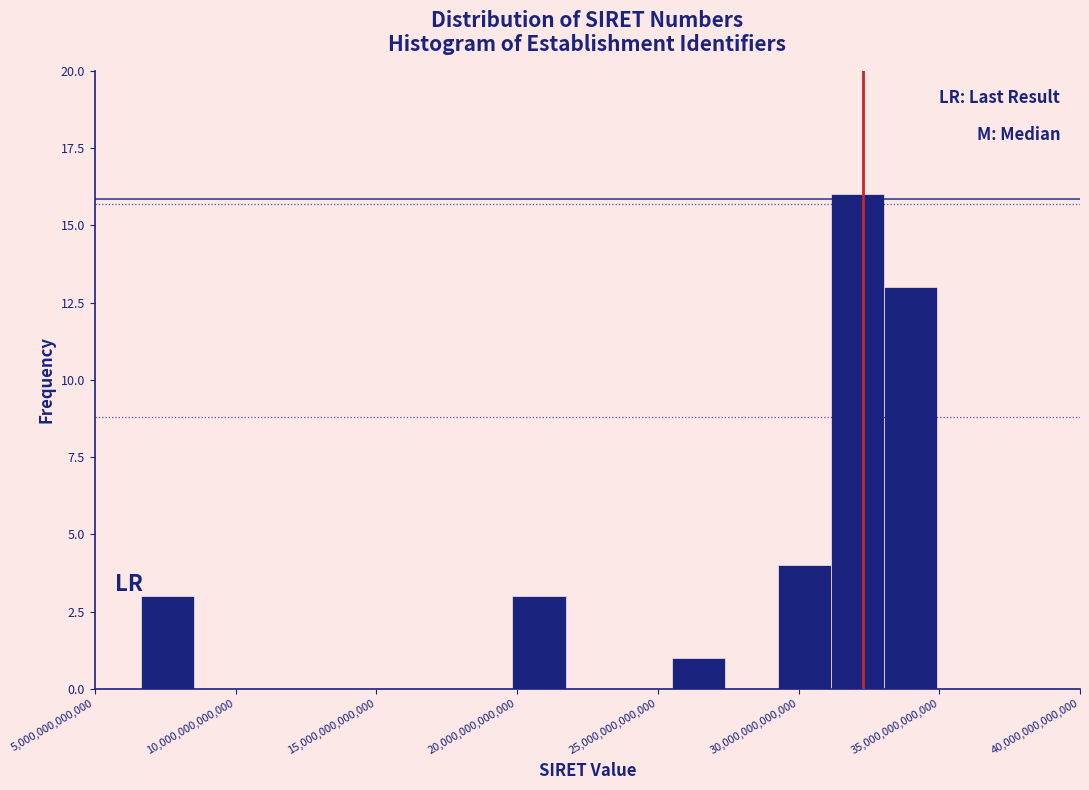

Read against the x-axis, roughly where is the centre of the tallest bar?

32000000000000